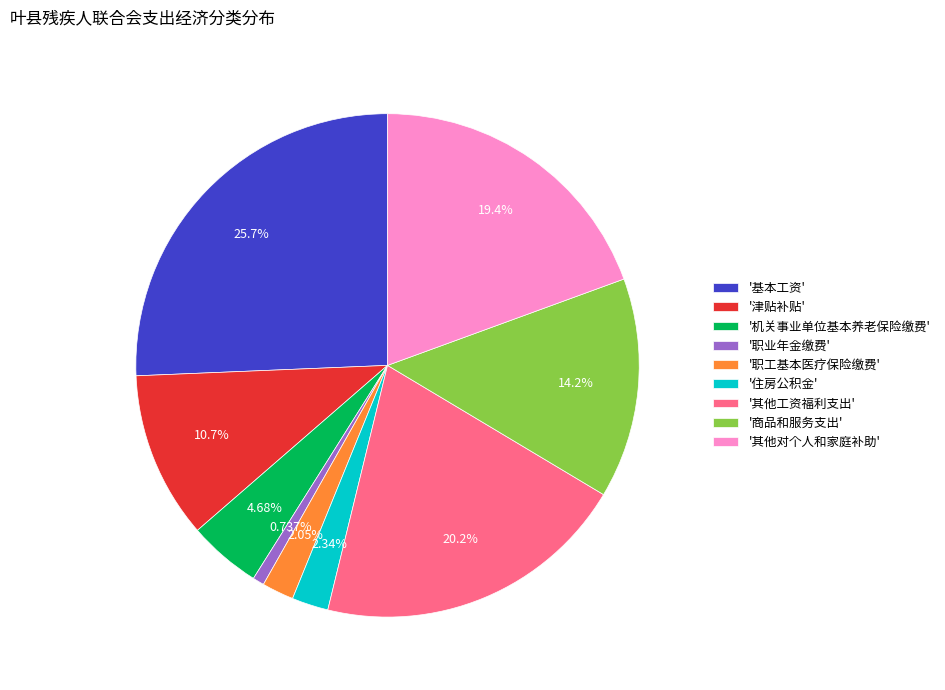

Approximately how many times larger is the value at '其他工资福利支出' compared to '职业年金缴费'?

27.5